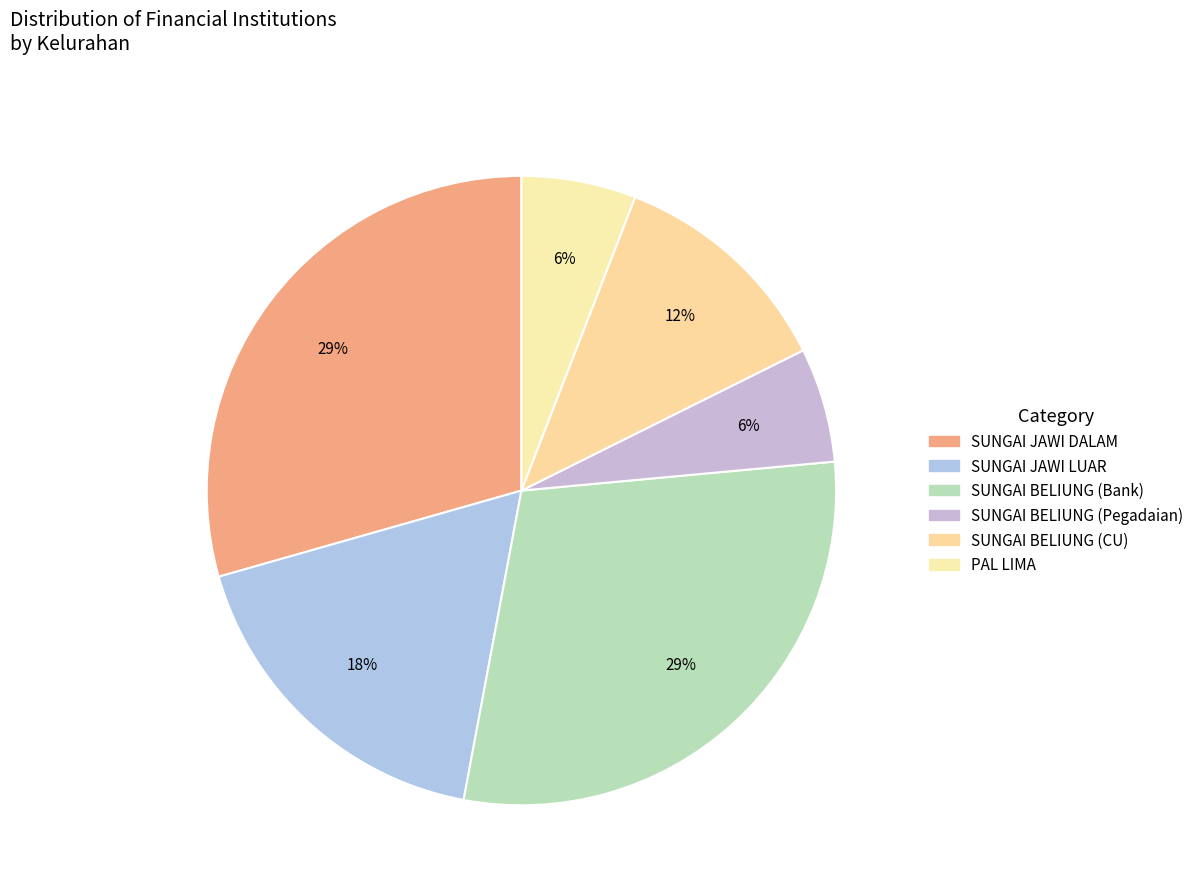

To the nearest percent, what is the average slice percentage?

17%